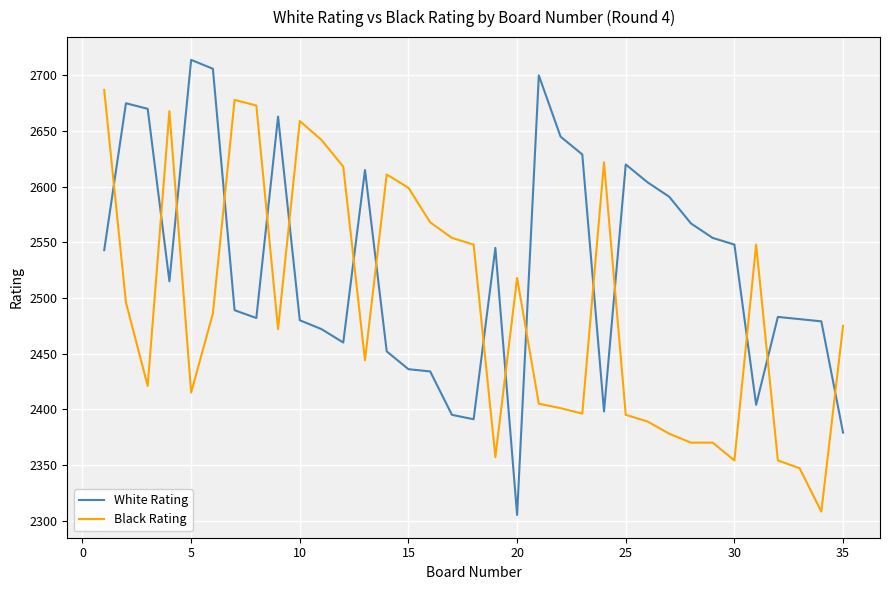

What is the average value of the Black Rating series?

2492